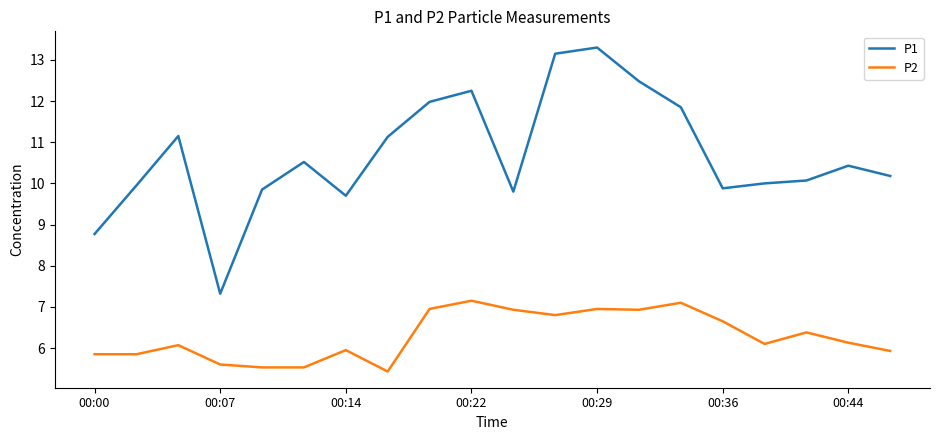

List the series in order of their peak value, highest first.

P1, P2